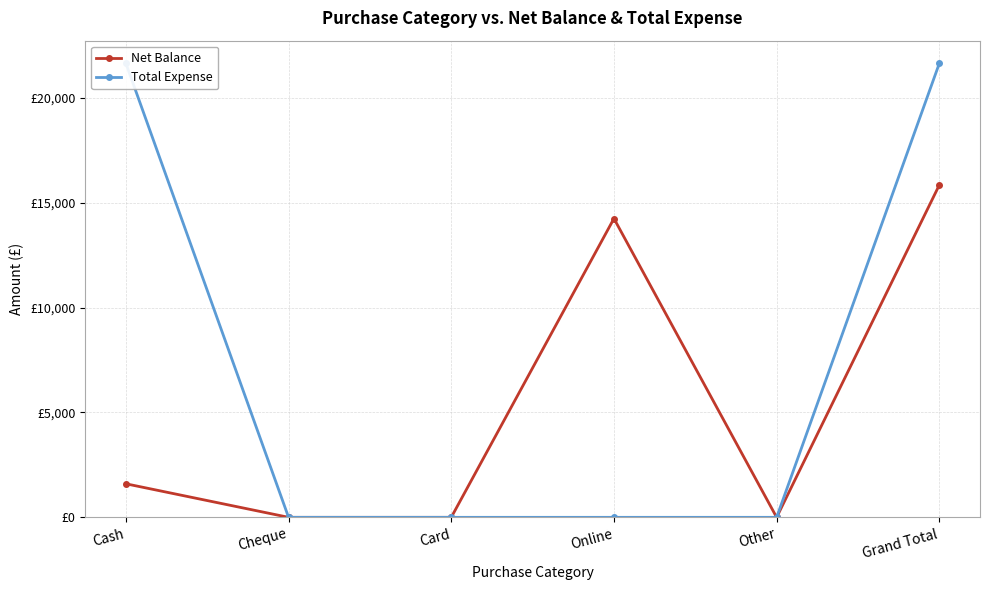

The value of Total Expense at Online is 0. True or false?

True